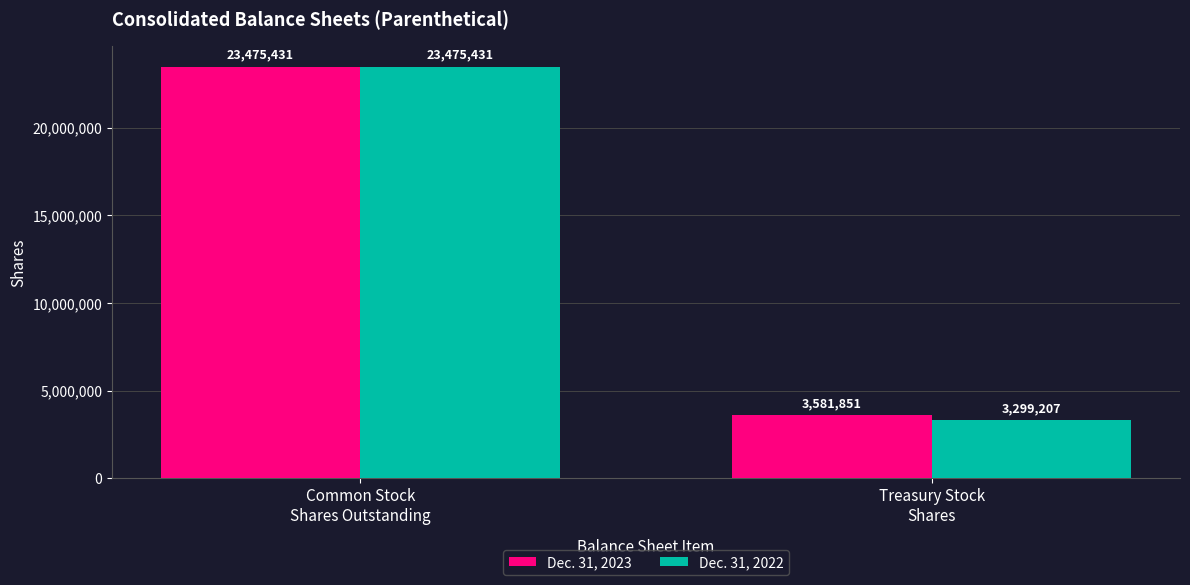

Which series has the largest range (max minus min)?

Dec. 31, 2022